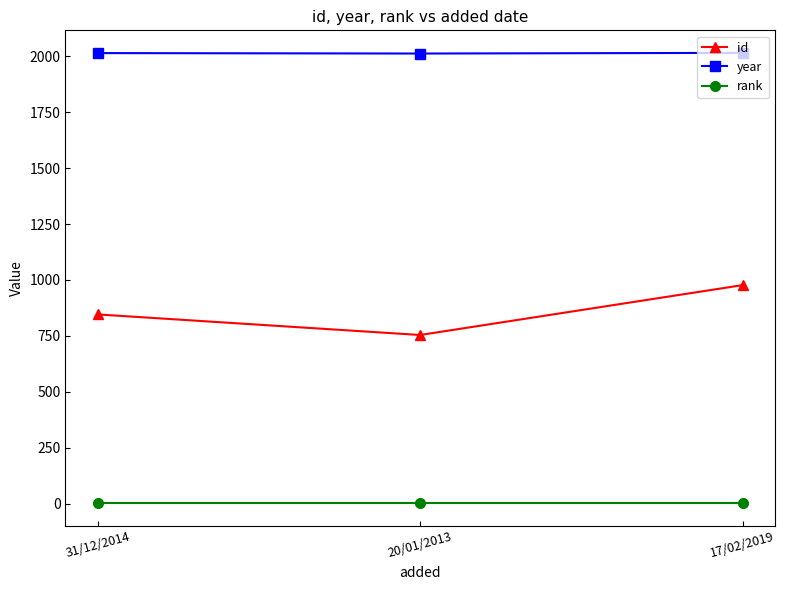

What is the greatest value displayed?

2015